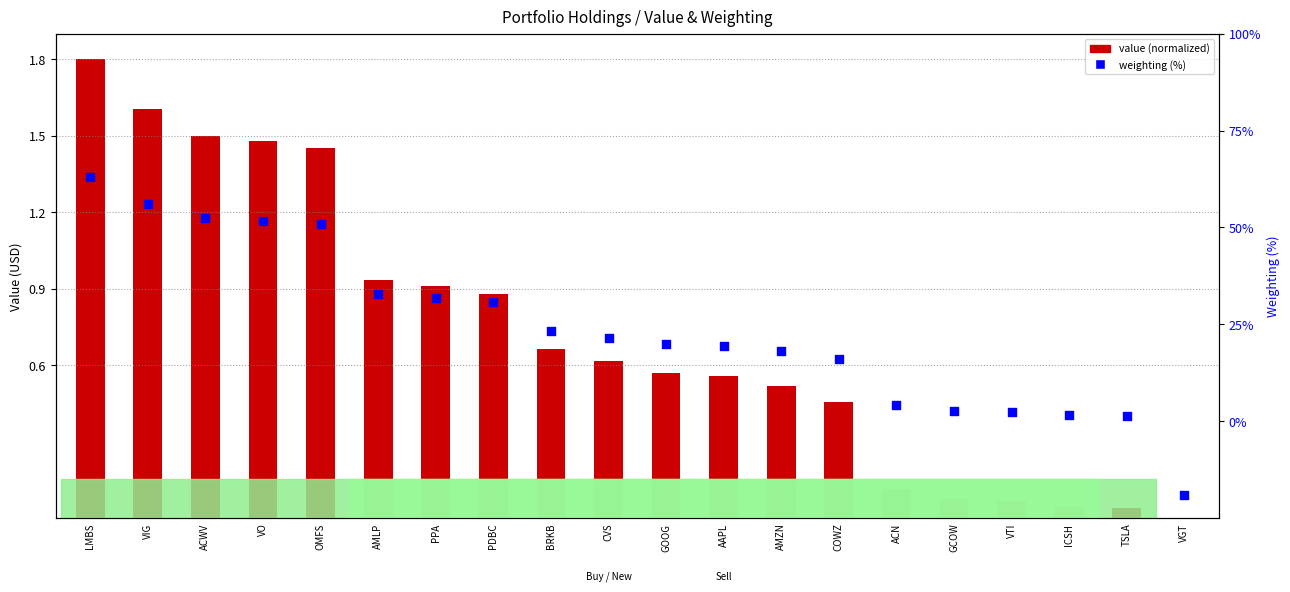

What is the total value across all series at CVS?

4.9